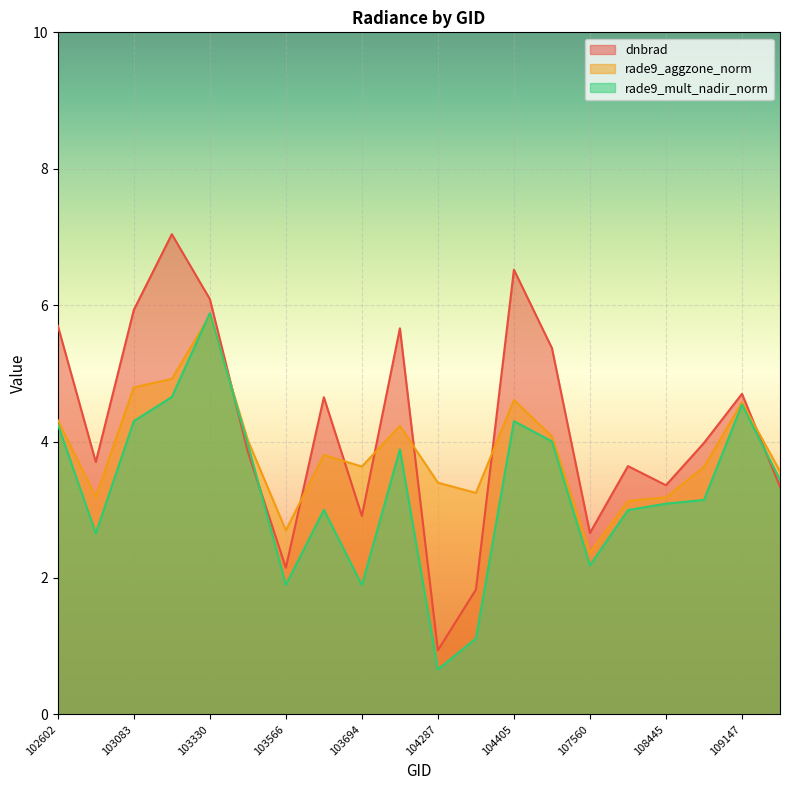

The rade9_mult_nadir_norm series shows 4.3 at 104405. True or false?

True